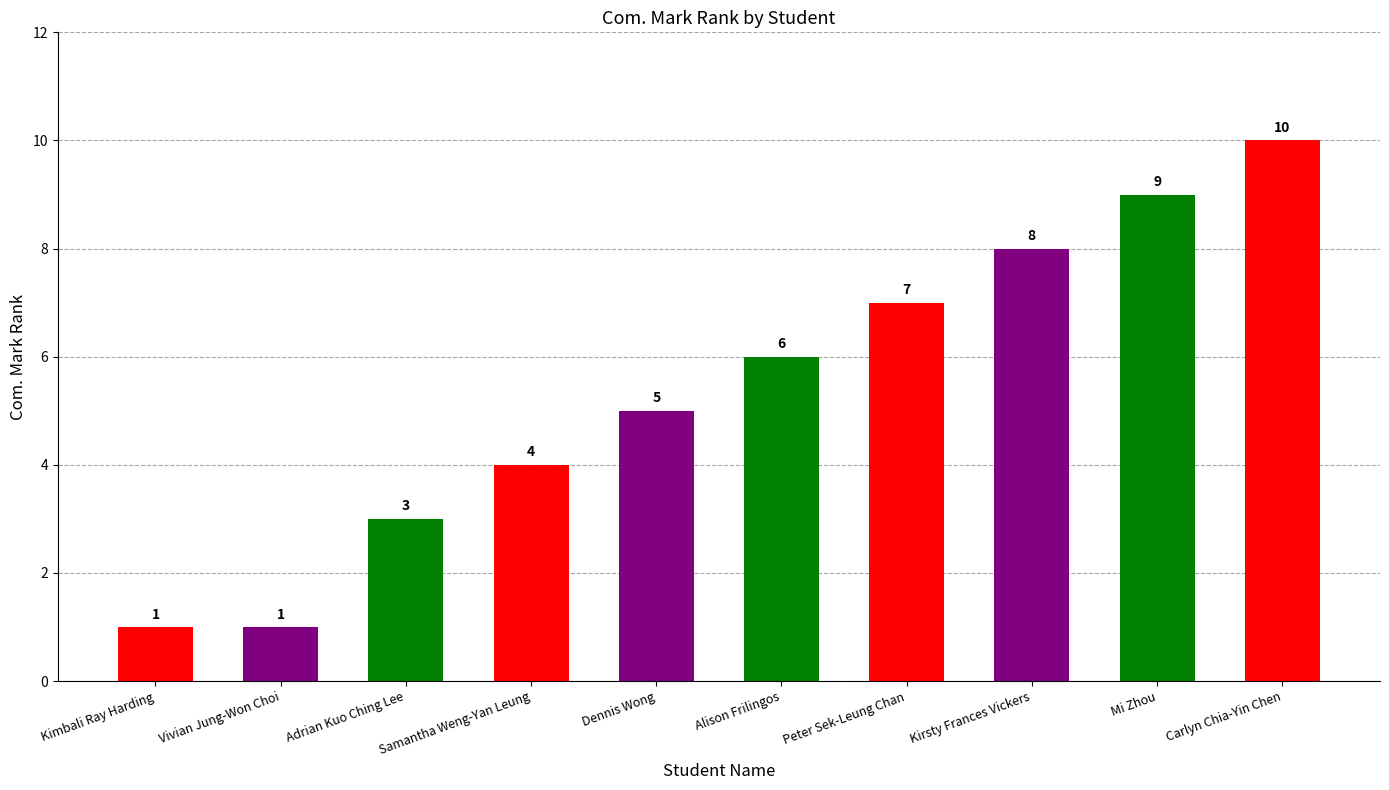

Reading left to right, list all the values displayed in this chart.

1	1	3	4	5	6	7	8	9	10